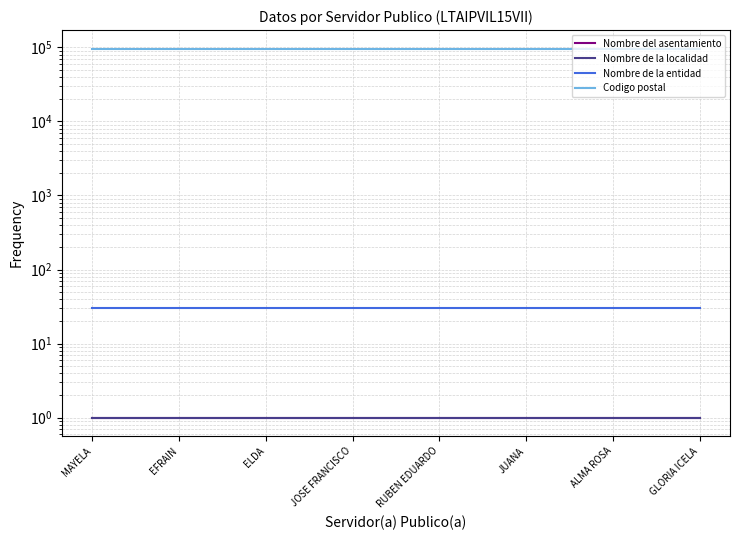

The value of Codigo postal at MAYELA is 40484. True or false?

False